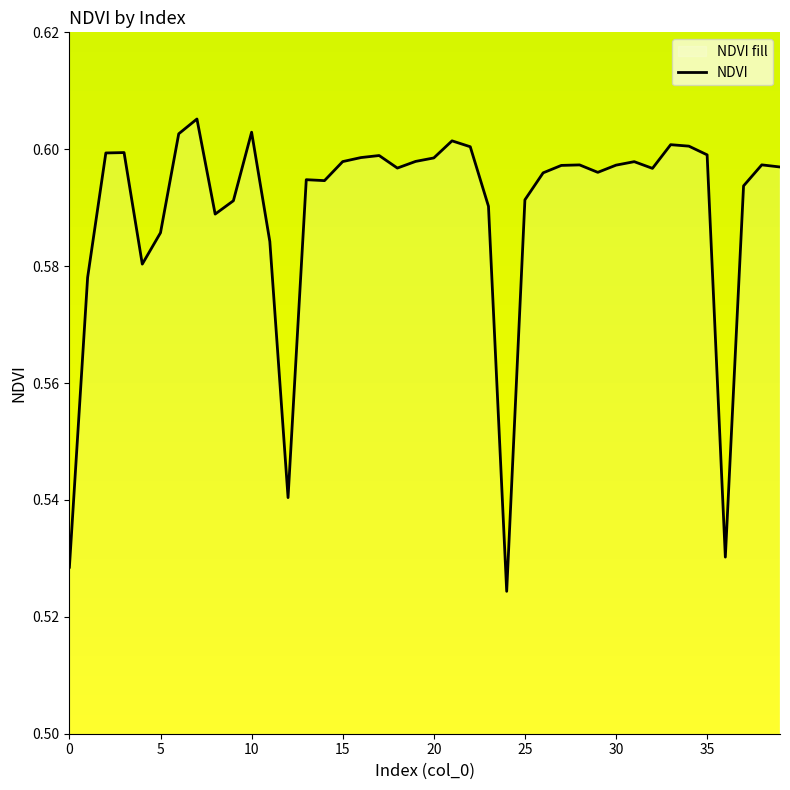

The chart shows a value of 0.3 at 15. True or false?

False